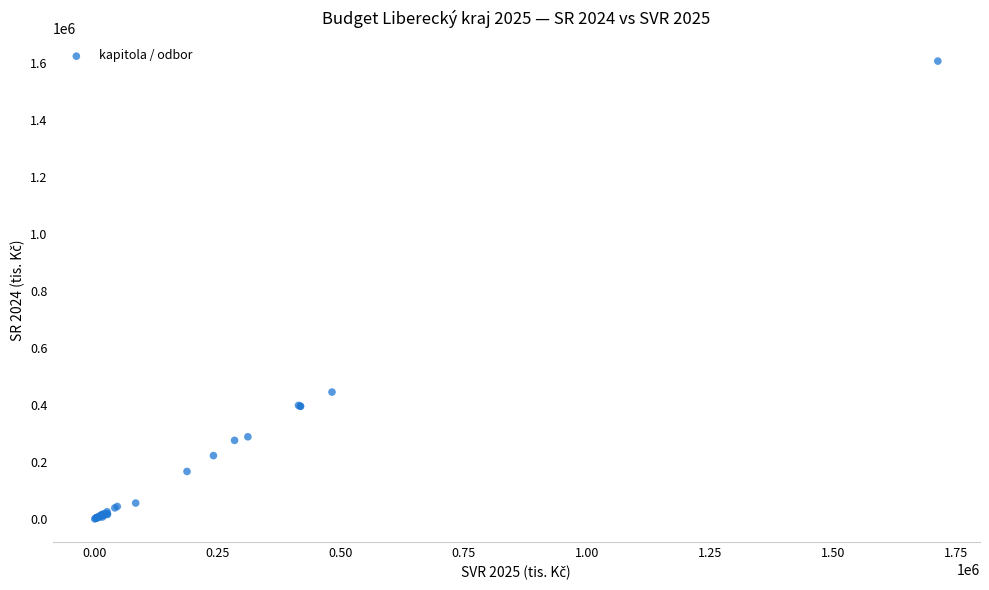

What Y value in the scatter plot is closest to 803310?

445000.0